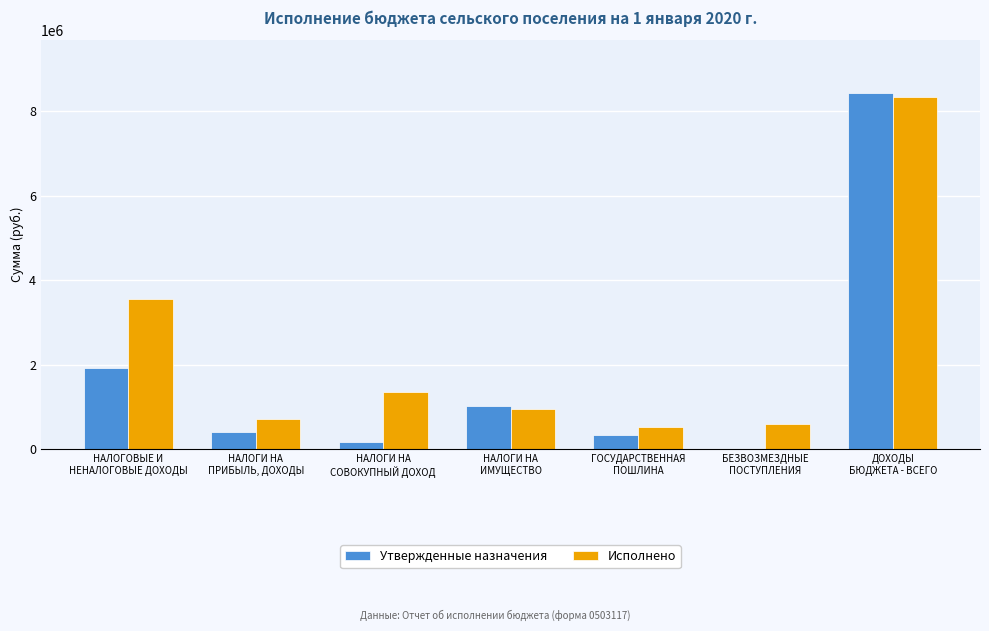

What is the sum of all Утвержденные назначения values?

12246223.5